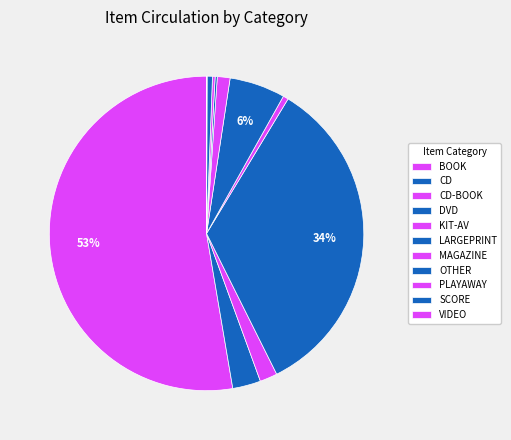

What is the smallest slice in the pie chart?

VIDEO